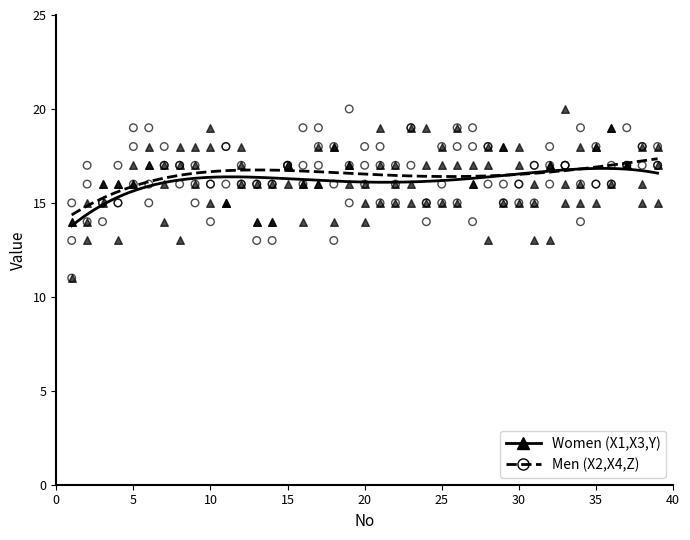

At how many categories does at least one series exceed 15?

38